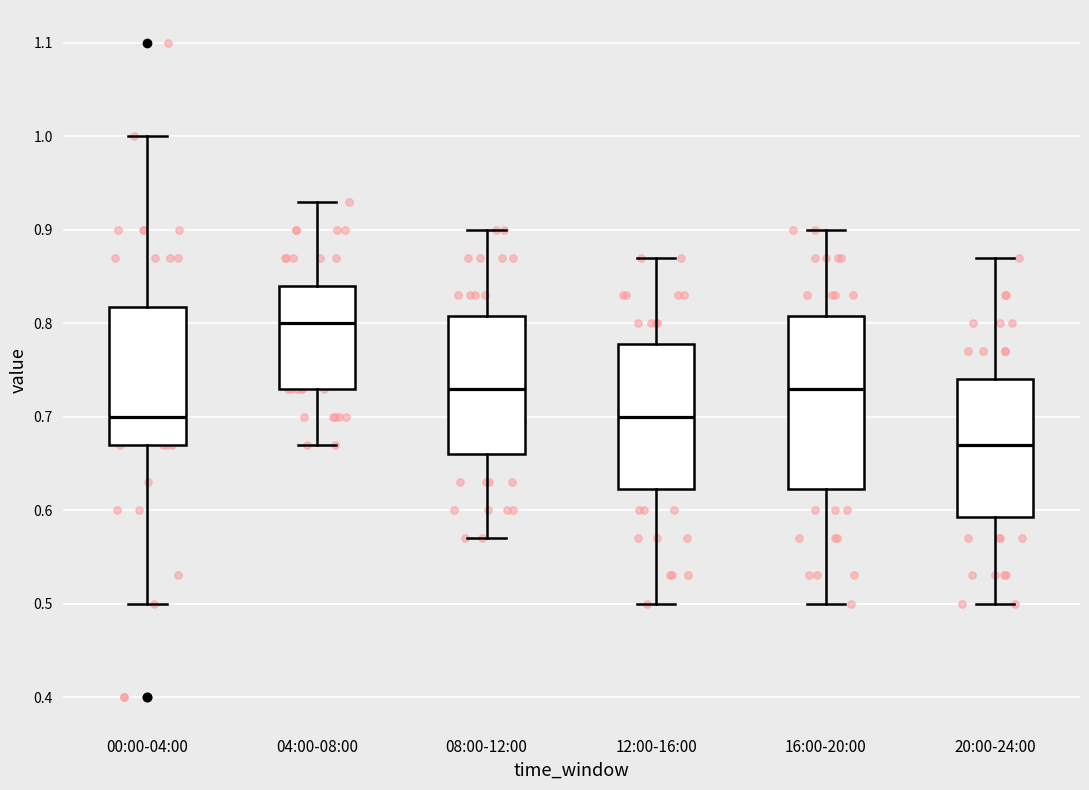

Reading left to right, read every box against the y-axis: the position of its median line, the range the box covers, and the ends of its whiskers. The values are not printed on the chart, so give them approximately, as read against the axis.

00:00-04:00: median 0.70, box 0.67 to 0.82, whiskers 0.50 to 1.00
04:00-08:00: median 0.80, box 0.73 to 0.84, whiskers 0.67 to 0.93
08:00-12:00: median 0.73, box 0.66 to 0.81, whiskers 0.57 to 0.90
12:00-16:00: median 0.70, box 0.62 to 0.78, whiskers 0.50 to 0.87
16:00-20:00: median 0.73, box 0.62 to 0.81, whiskers 0.50 to 0.90
20:00-24:00: median 0.67, box 0.59 to 0.74, whiskers 0.50 to 0.87